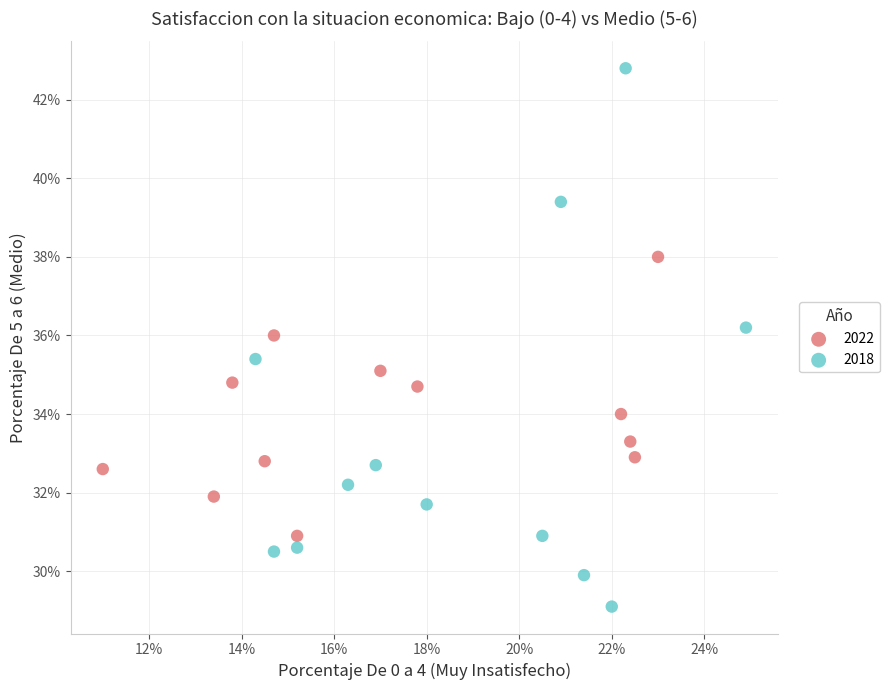

Which series has the largest Y range (max minus min)?

2018